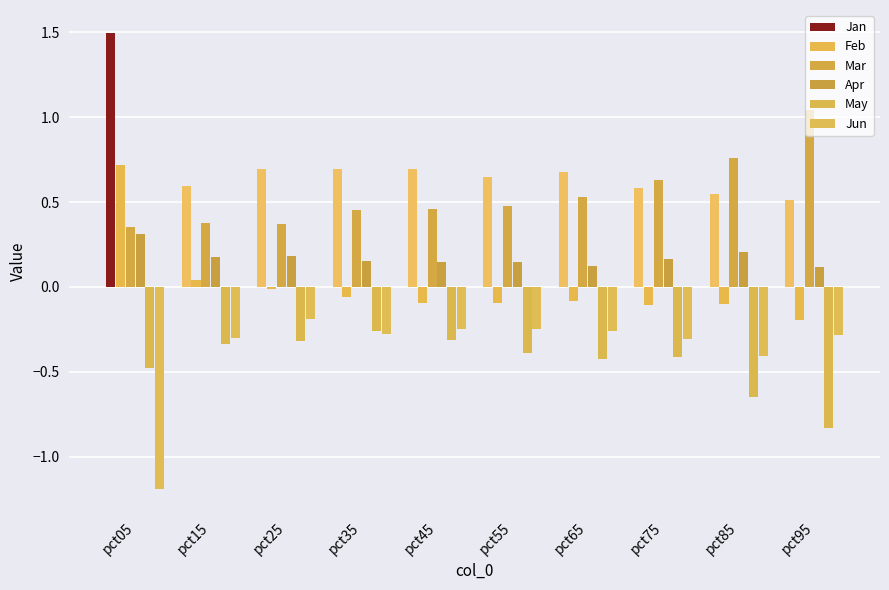

What is the total value across all series at pct35?

0.7